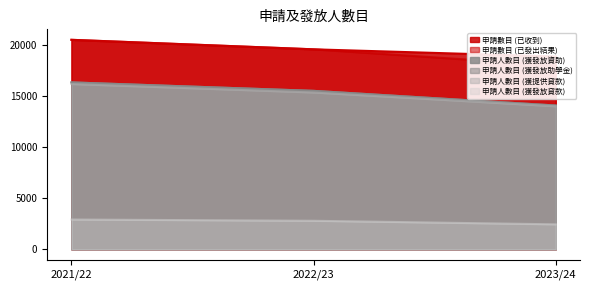

What is the greatest value displayed?

20540